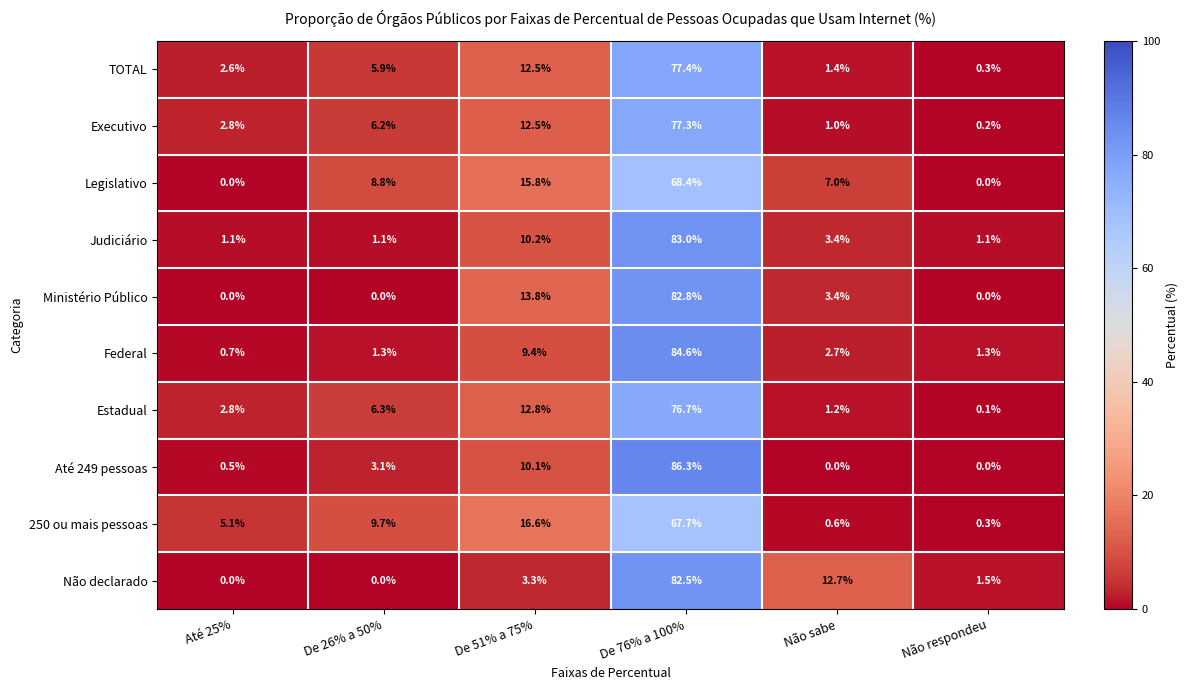

Which category has the highest value across all series?

De 76% a 100%